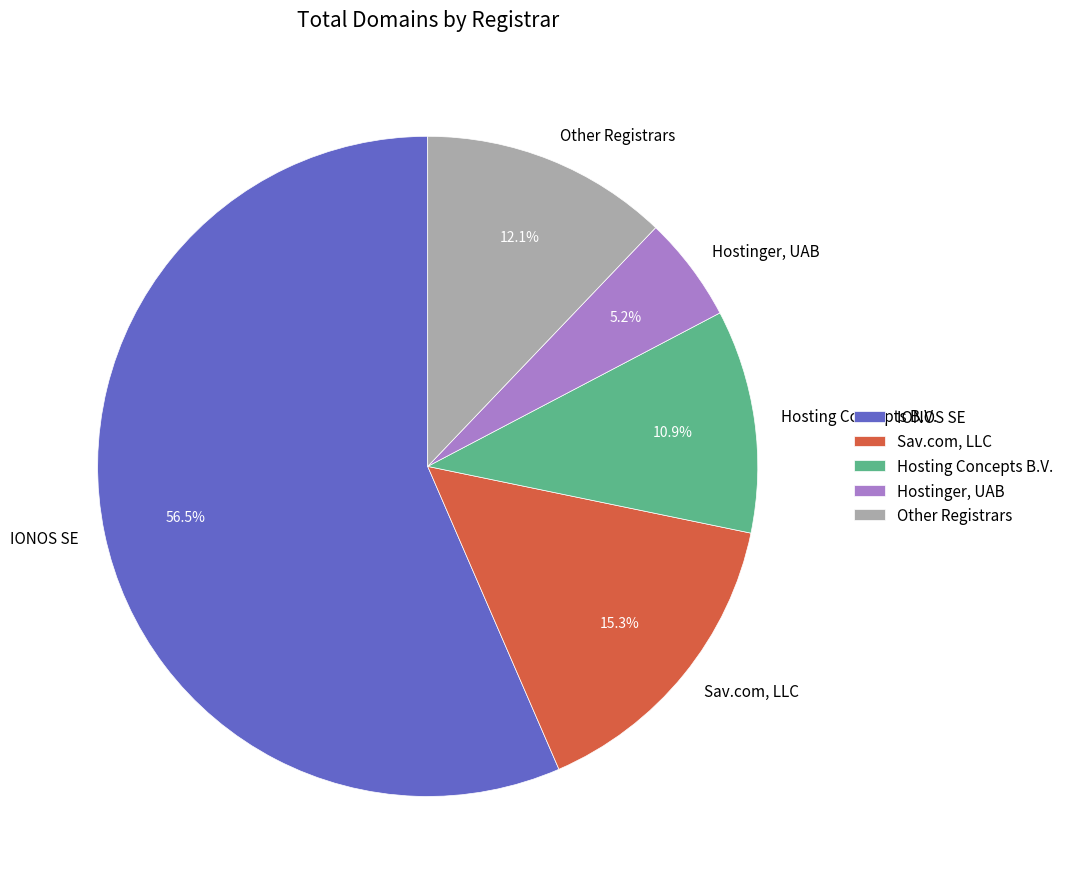

Rank the categories by value from lowest to highest.

Hostinger, UAB, Hosting Concepts B.V., Other Registrars, Sav.com, LLC, IONOS SE